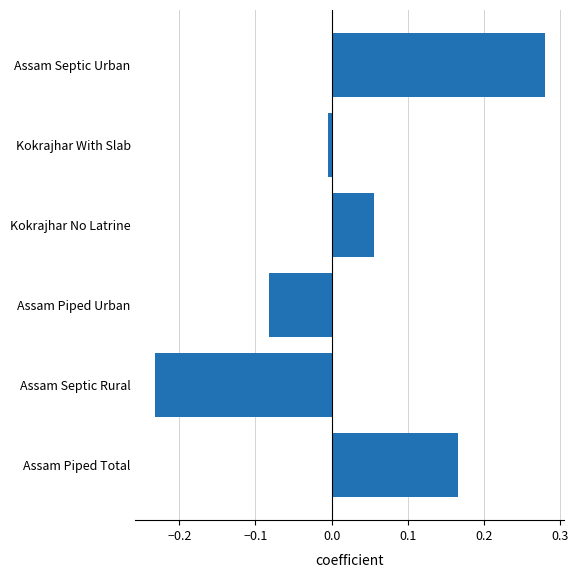

The chart shows a value of 0.4 at Assam Septic Urban. True or false?

False